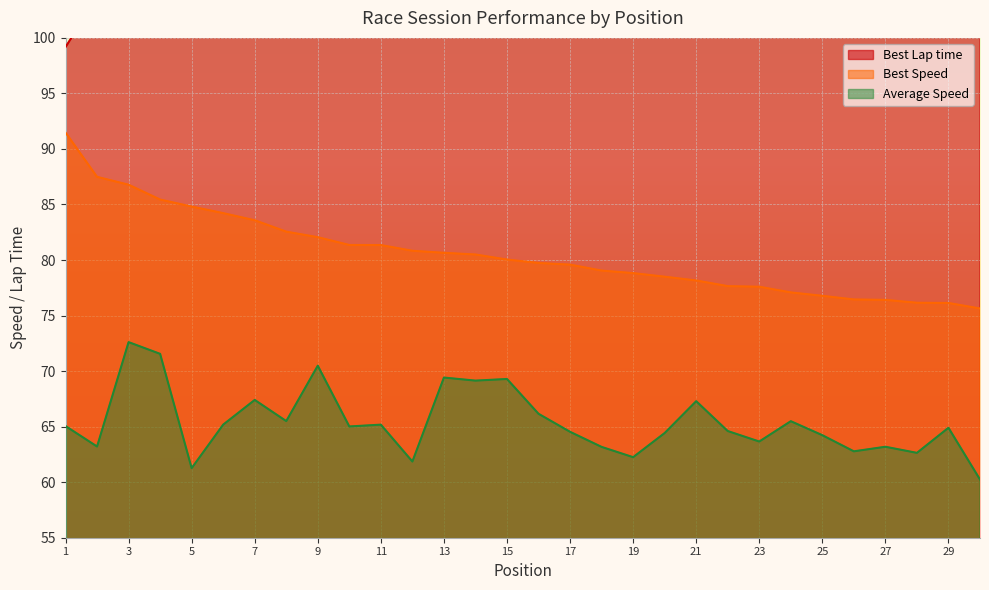

List the labels in order of Average Speed value, largest first.

3, 4, 9, 13, 15, 14, 7, 21, 16, 8, 24, 6, 11, 1, 10, 29, 22, 17, 20, 25, 23, 2, 27, 18, 26, 28, 19, 12, 5, 30